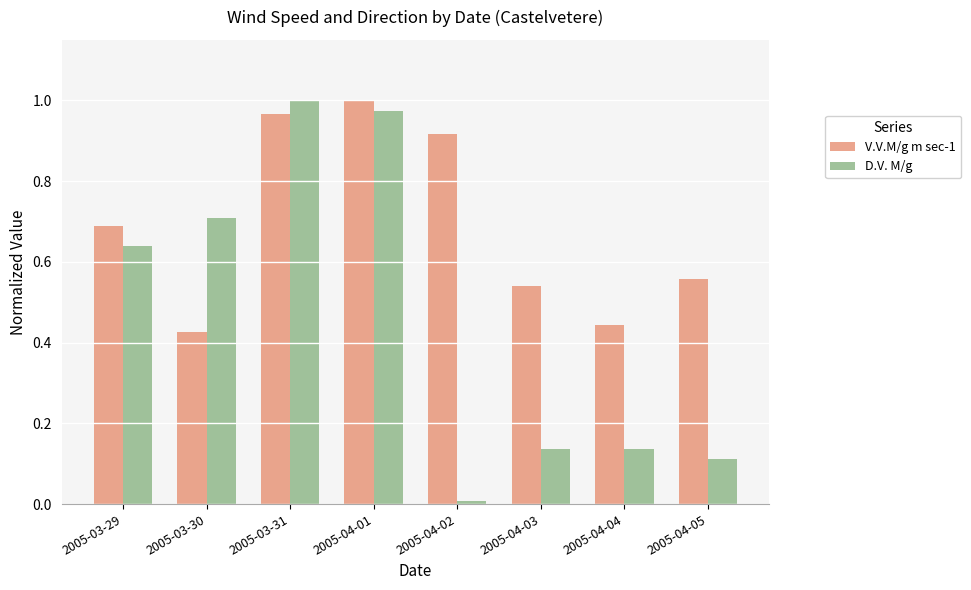

List the series in order of their overall mean, lowest first.

D.V. M/g, V.V.M/g m sec-1